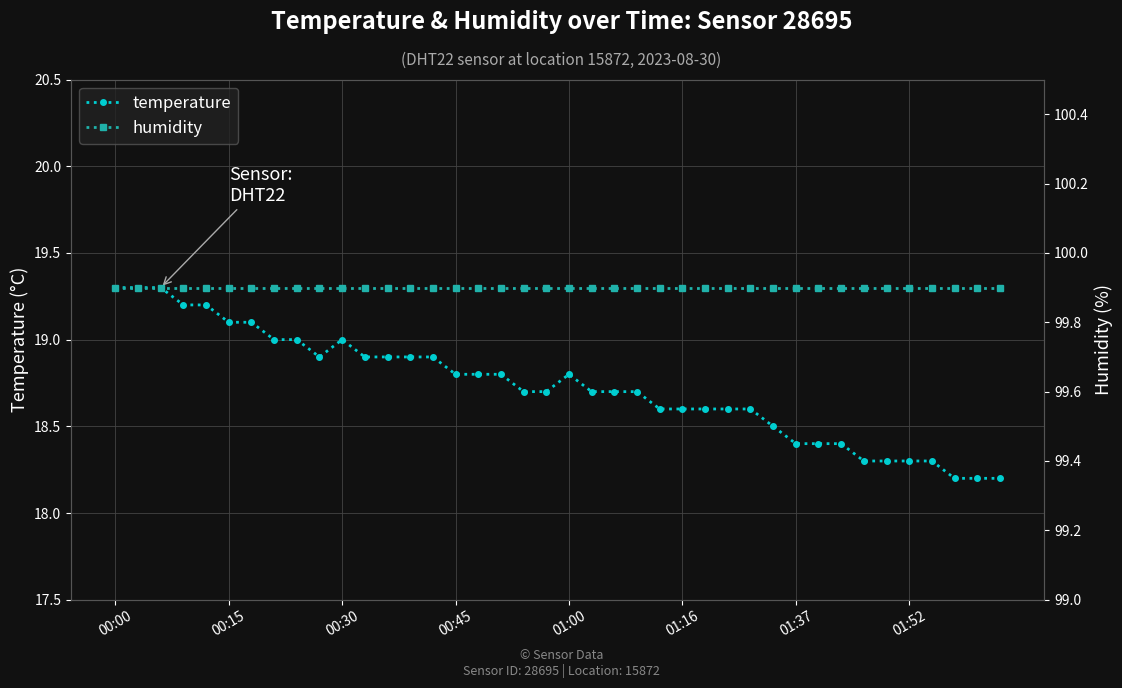

Which series changed the most between 12 and 28?

temperature